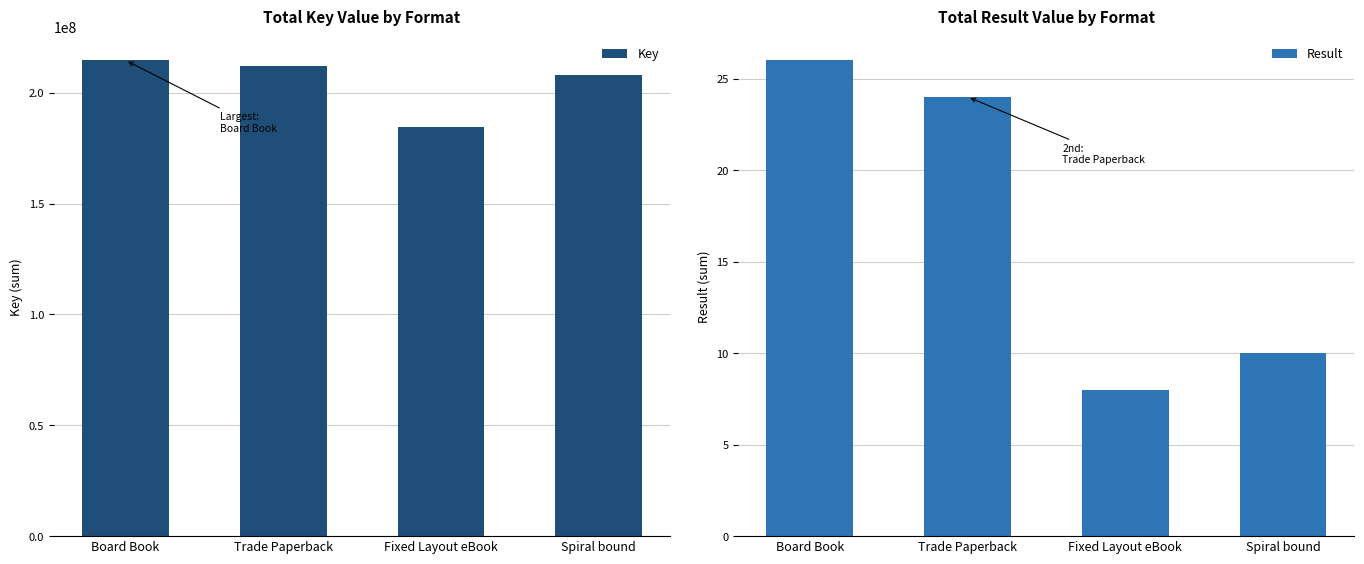

Which has a higher value, Spiral bound or Trade Paperback?

Trade Paperback